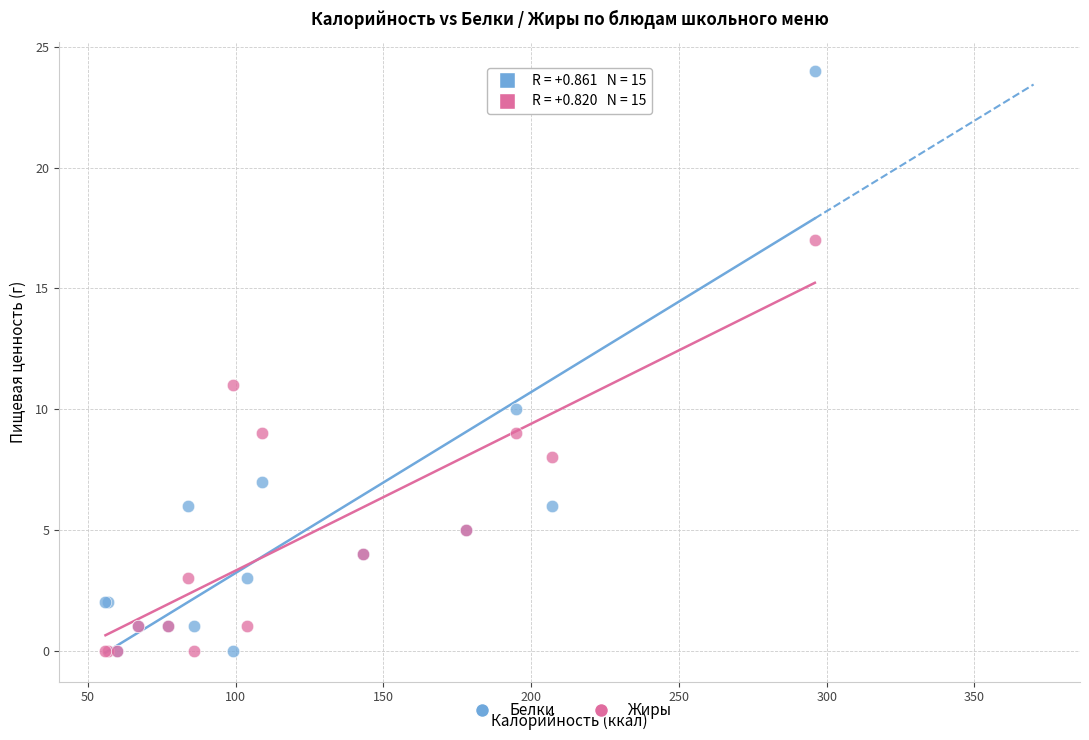

Which series contains the highest Y value?

Белки